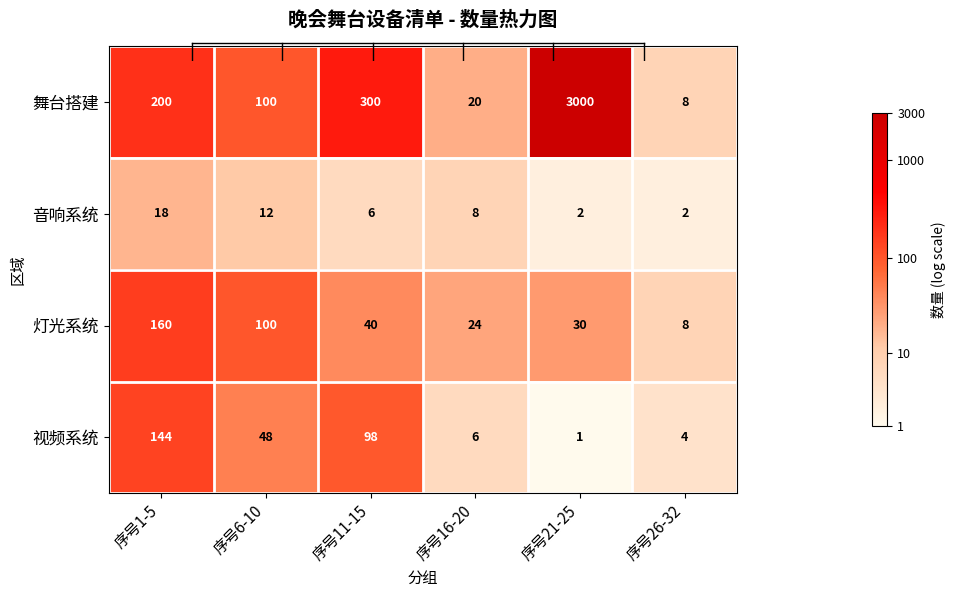

The value of 视频系统 at 序号6-10 is 11. True or false?

False